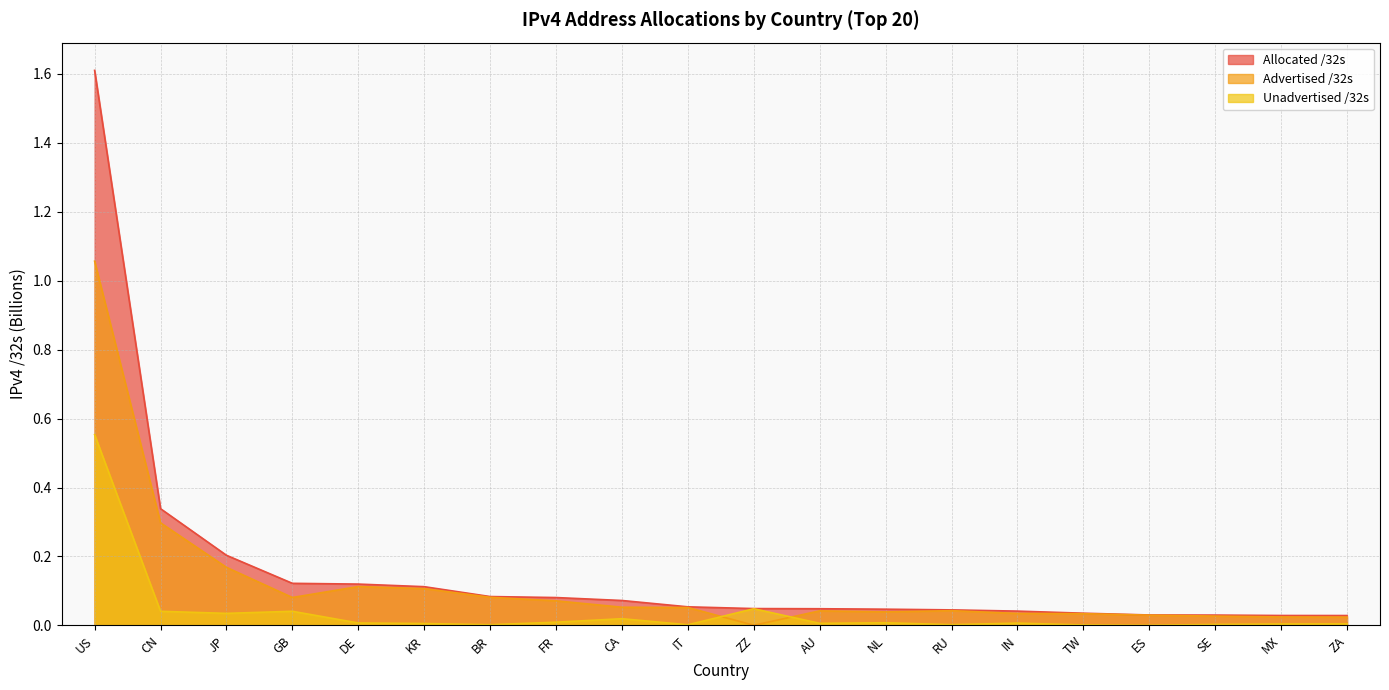

List the series in order of their overall mean, lowest first.

Unadvertised /32s, Advertised /32s, Allocated /32s